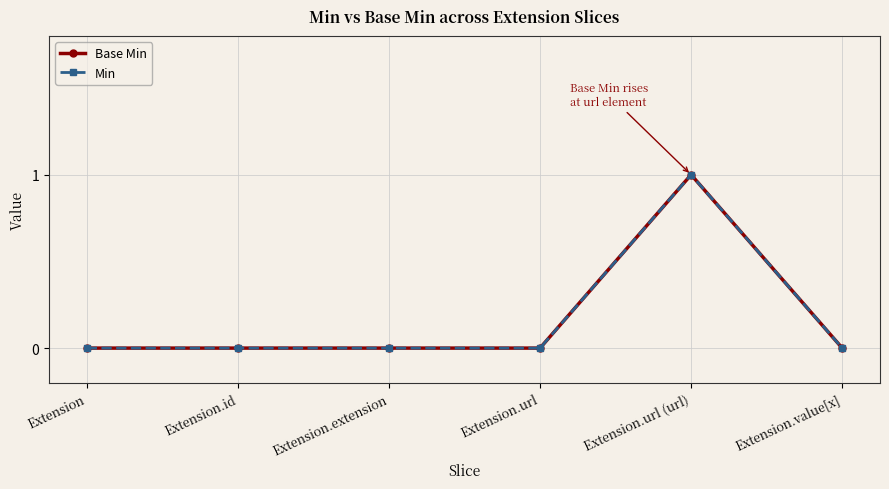

Is this an area chart (filled region under the line)?

No